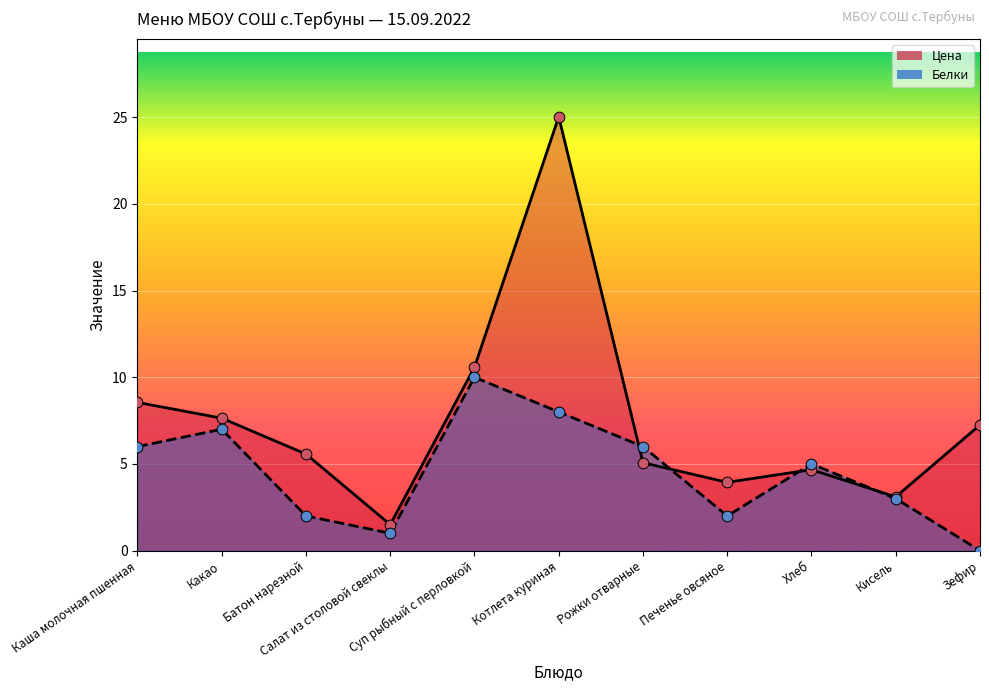

What are all the series names shown in the legend?

Цена, Белки